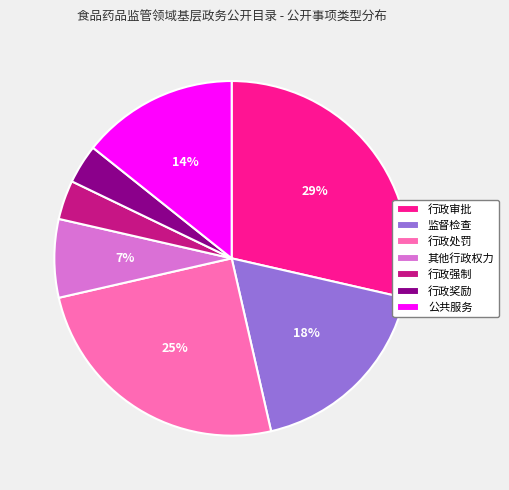

How many slices are in this pie chart?

7